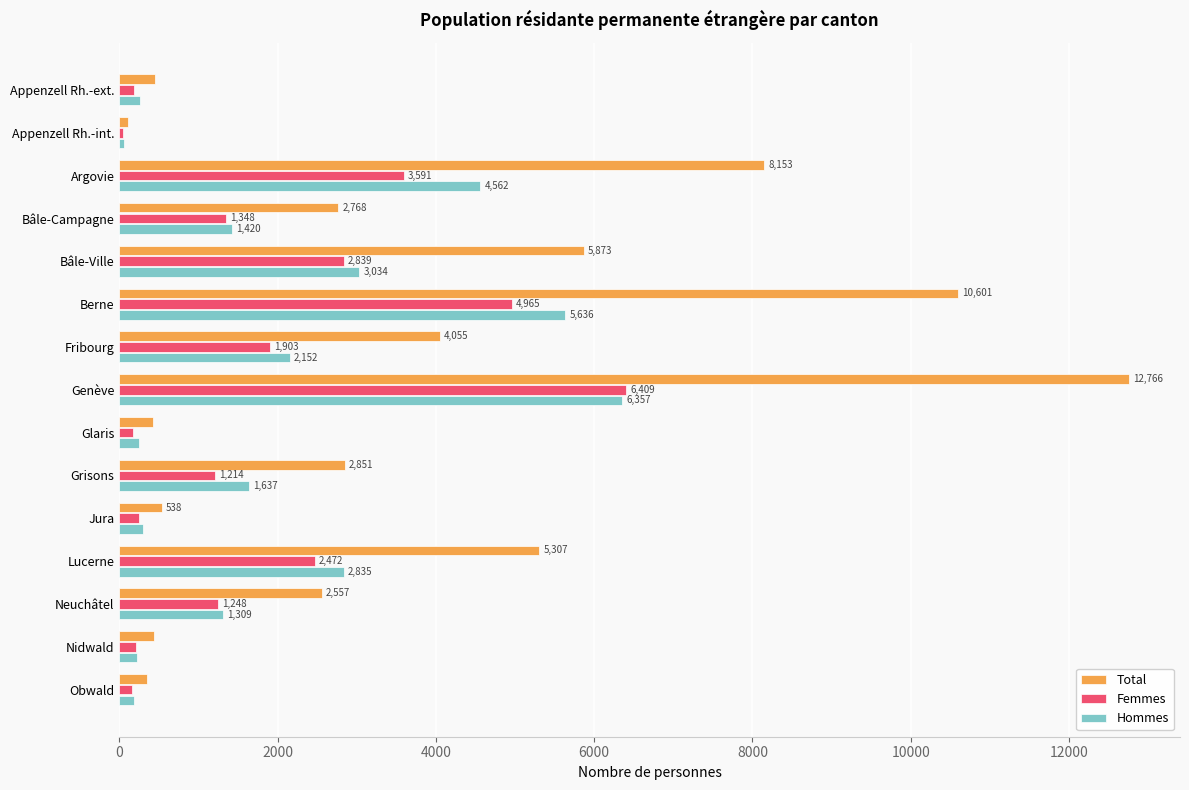

What is the difference between the maximum and minimum values in the Hommes series?

6303